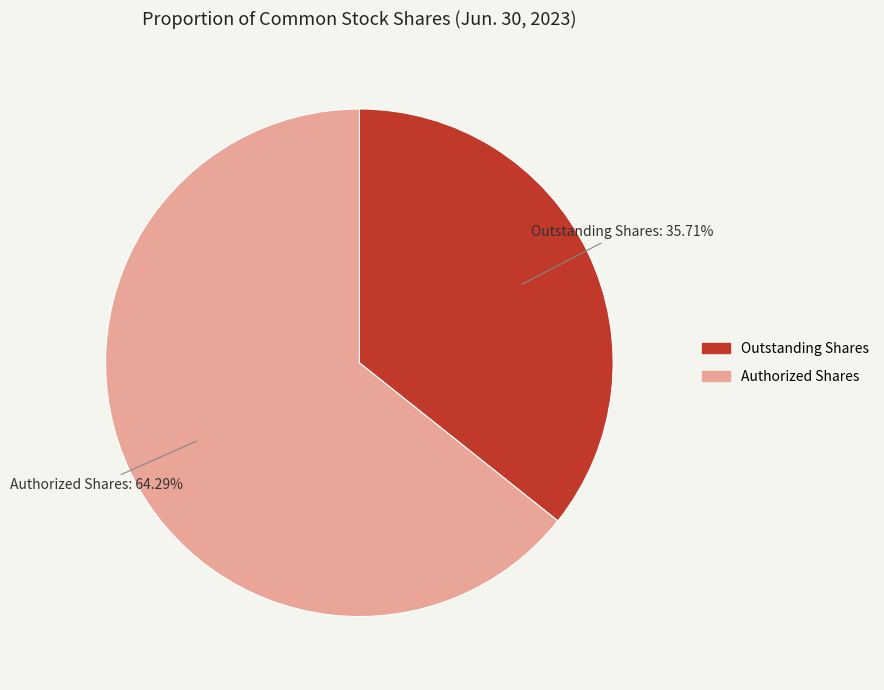

What percentage do Authorized Shares and Outstanding Shares together represent?

100.0%